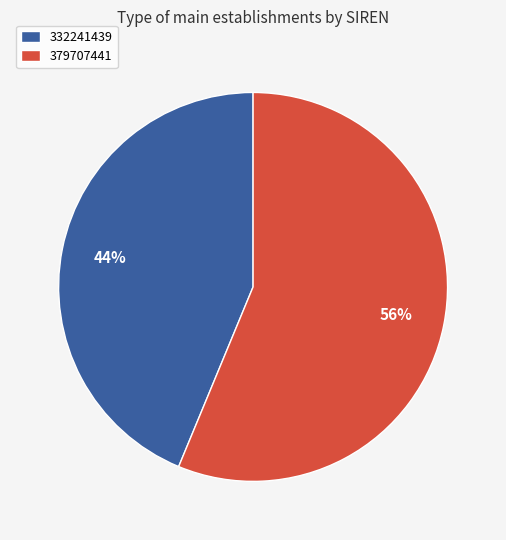

What is the ratio of the value at 379707441 to the value at 332241439?

1.3